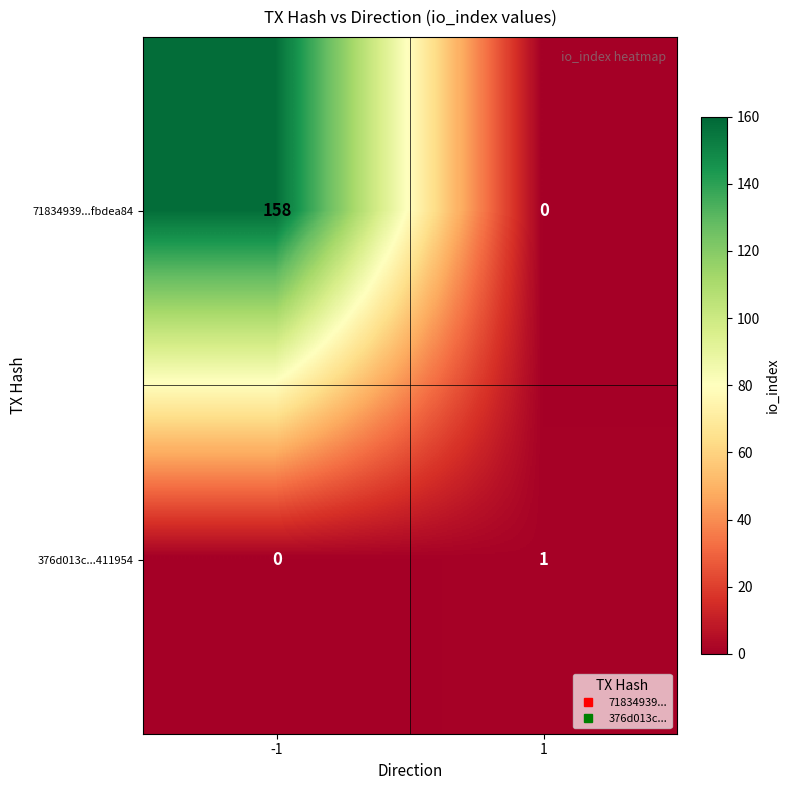

Is the value of 71834939...fbdea84 at -1 greater than the value of 376d013c...411954 at -1?

Yes